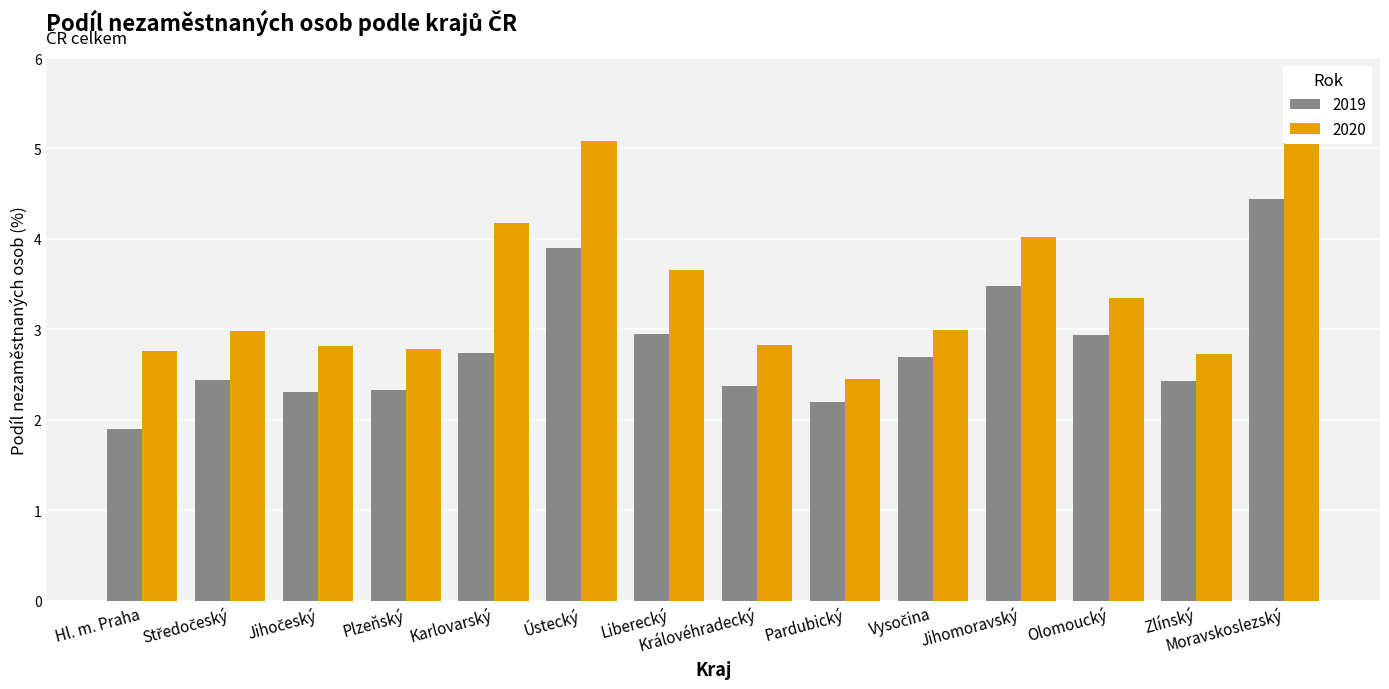

List the labels in order of 2020 value, largest first.

Moravskoslezský, Ústecký, Karlovarský, Jihomoravský, Liberecký, Olomoucký, Vysočina, Středočeský, Královéhradecký, Jihočeský, Plzeňský, Hl. m. Praha, Zlínský, Pardubický